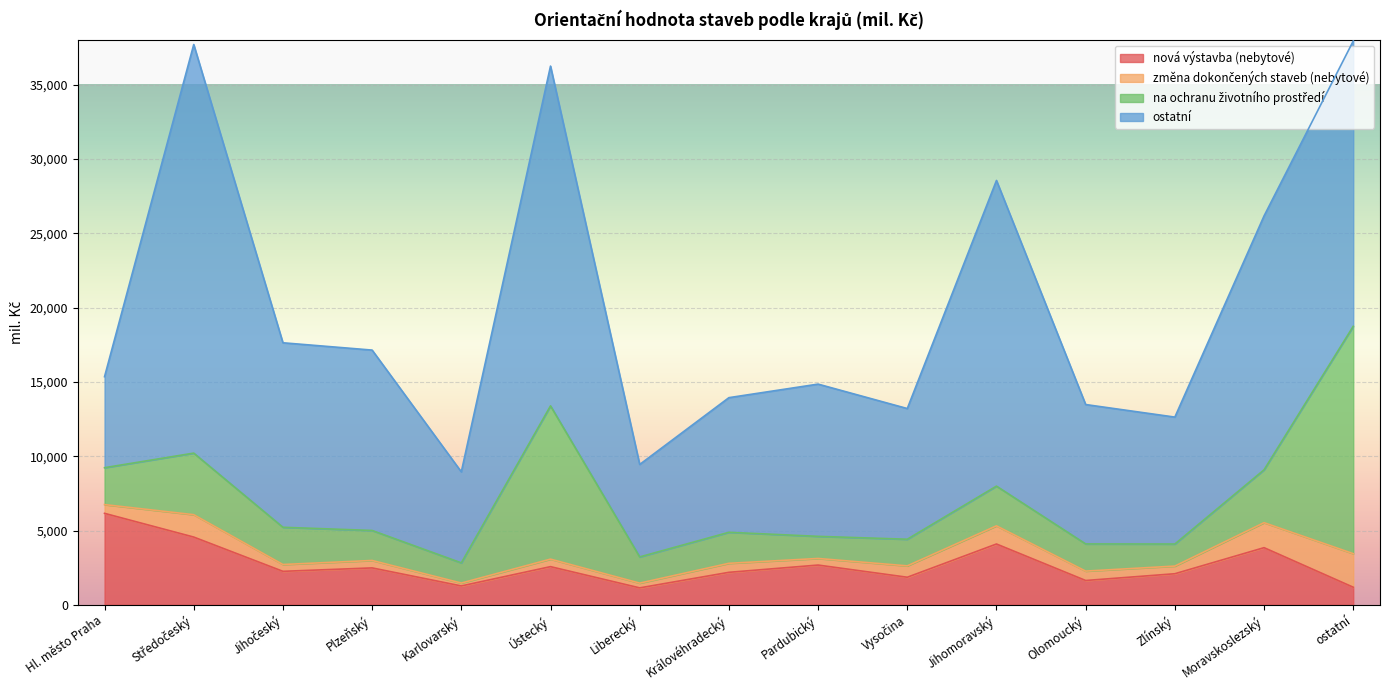

Which label corresponds to the largest value in the chart?

Středočeský